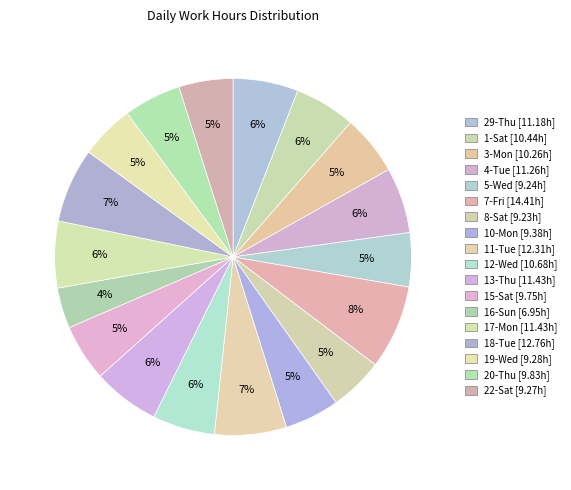

Is 15-Sat the majority of the pie?

No